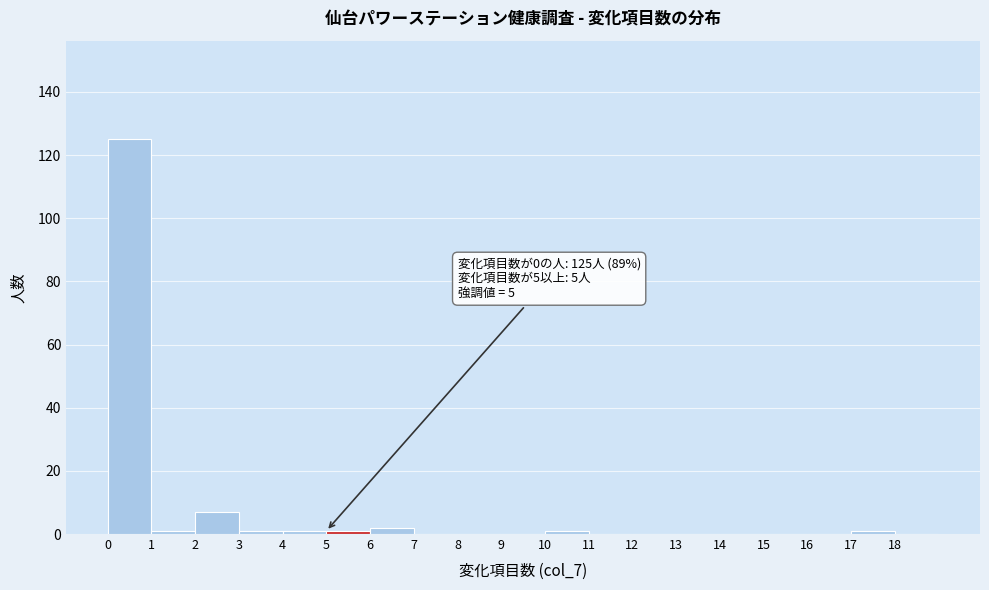

Over which range of the x-axis is the bar tallest?

0 to 1